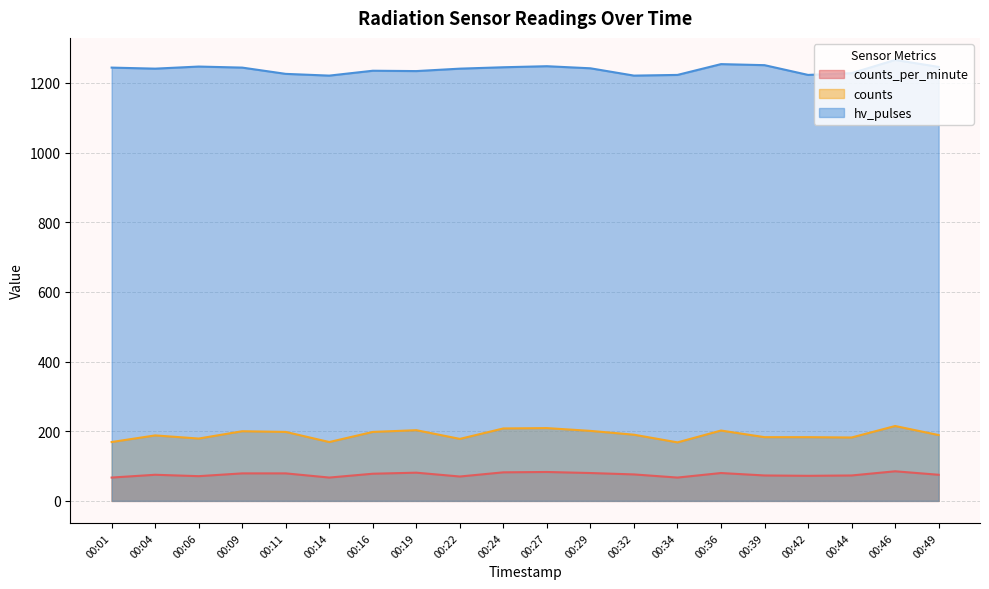

At which label is hv_pulses closest to 1243?

00:01